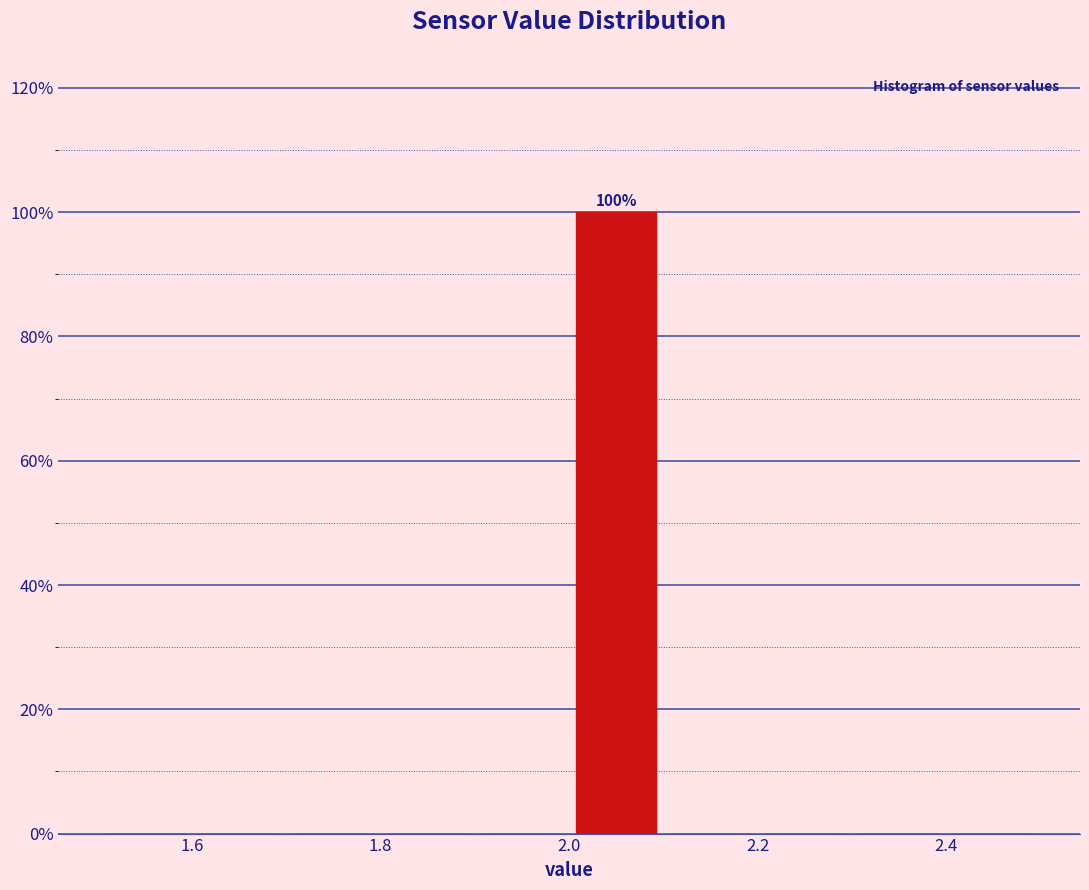

Over which range of the x-axis is the bar tallest?

2.0 to 2.1